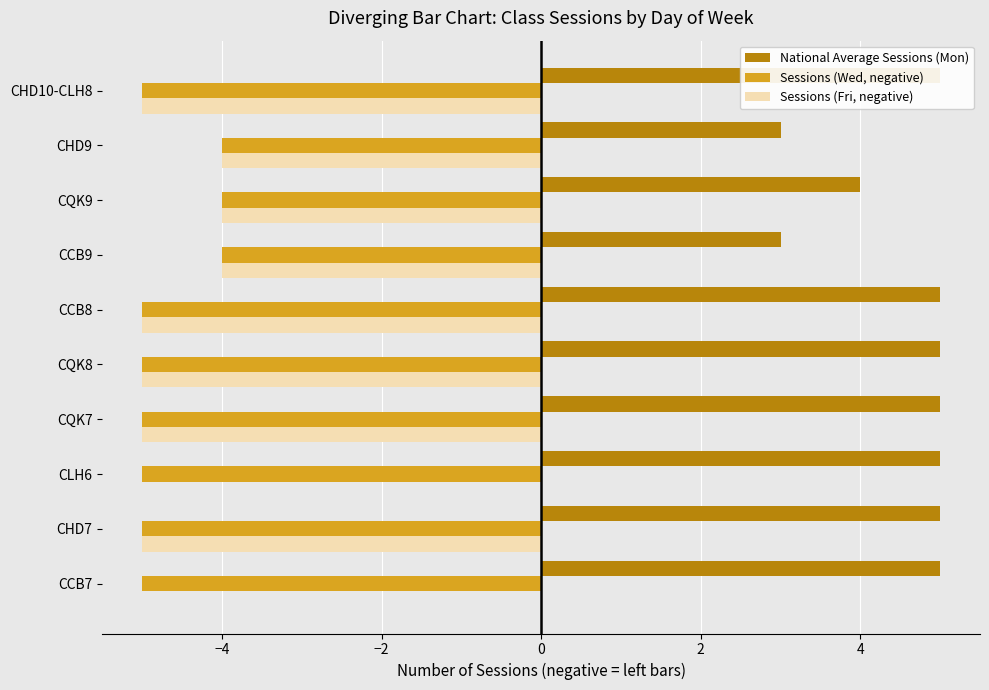

What is the spread (max minus min) of values at CQK8?

10